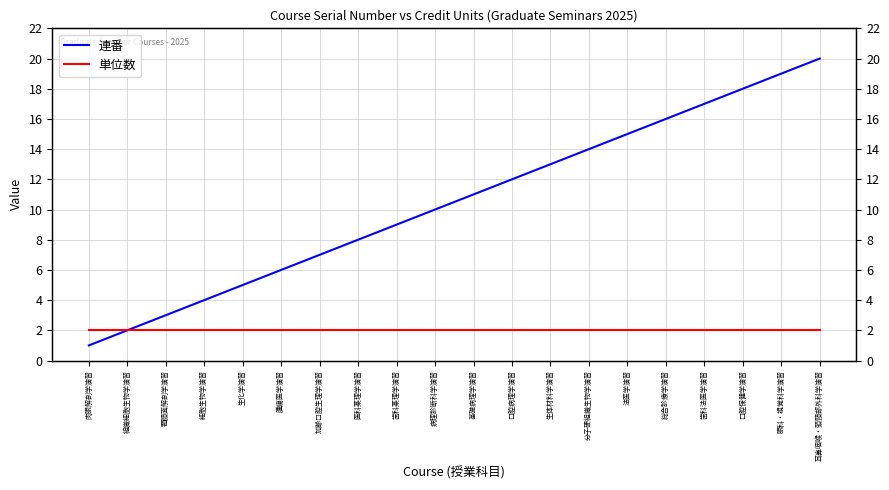

True or false: 単位数 and 連番 cross at least once.

False